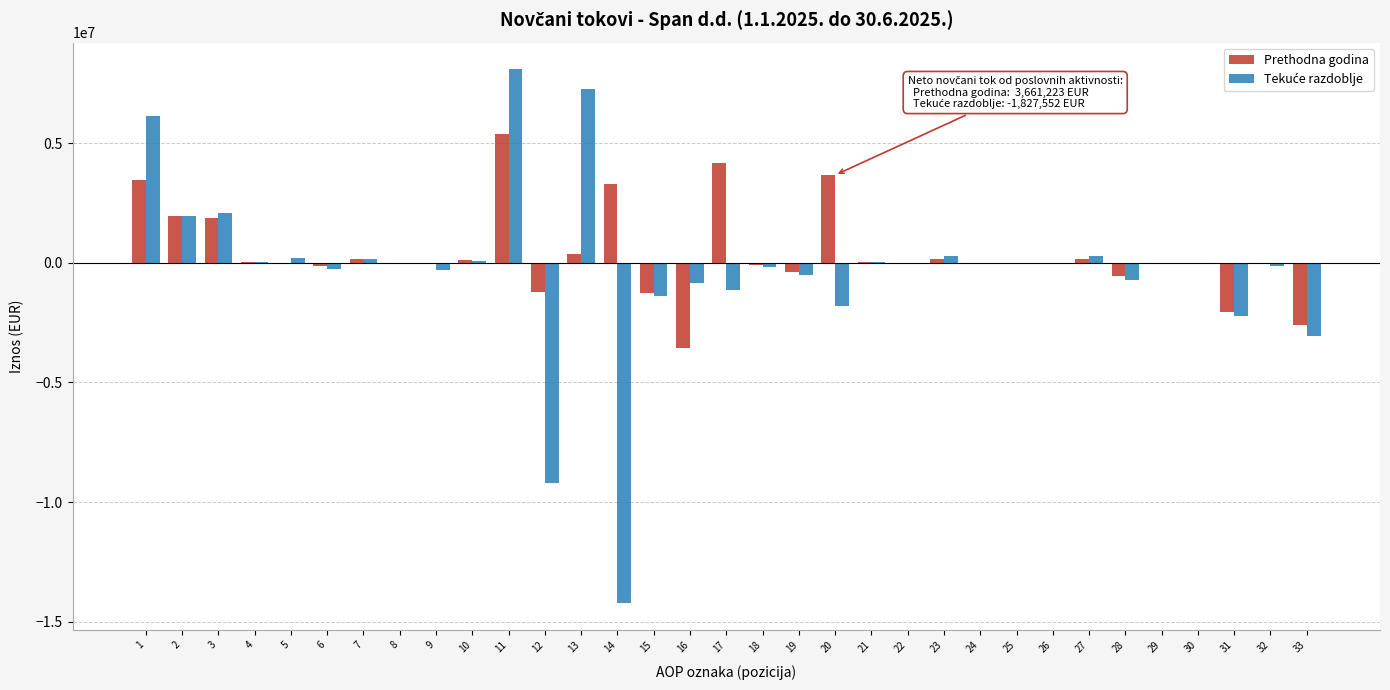

What is the greatest value displayed?

8079589